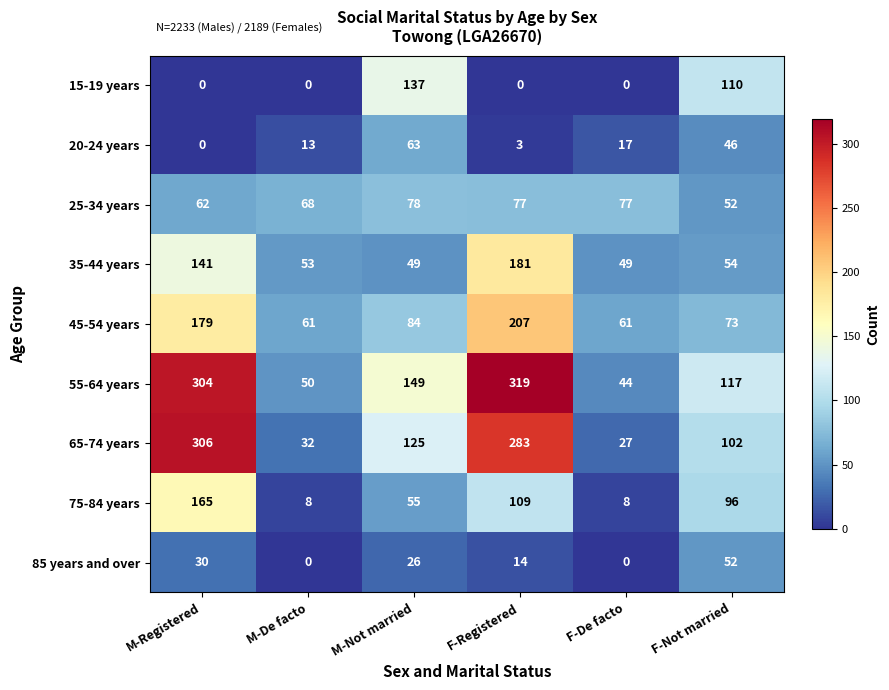

How many values in the 65-74 years series are below 125?

3